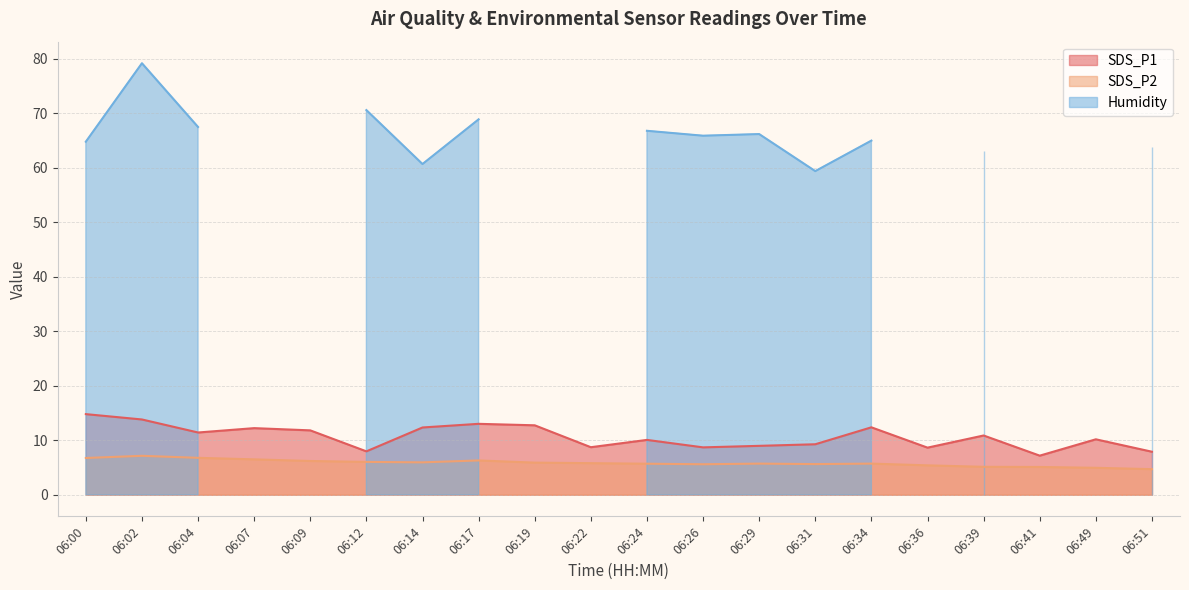

What value does the SDS_P1 series have at 06:22?

8.7